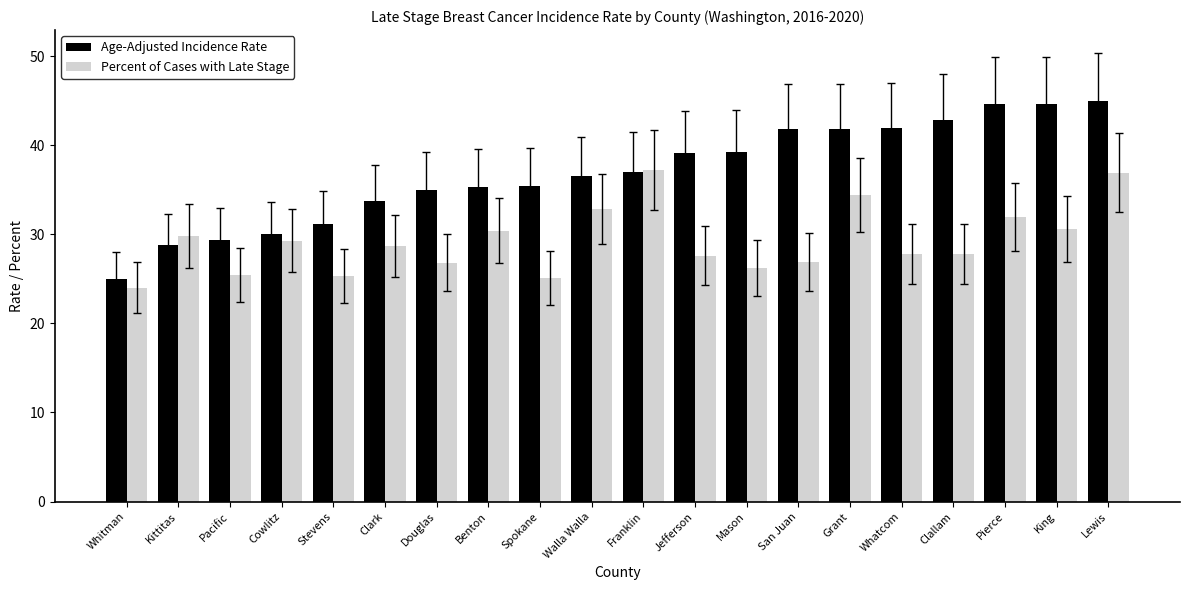

What is the greatest value displayed?

45.0